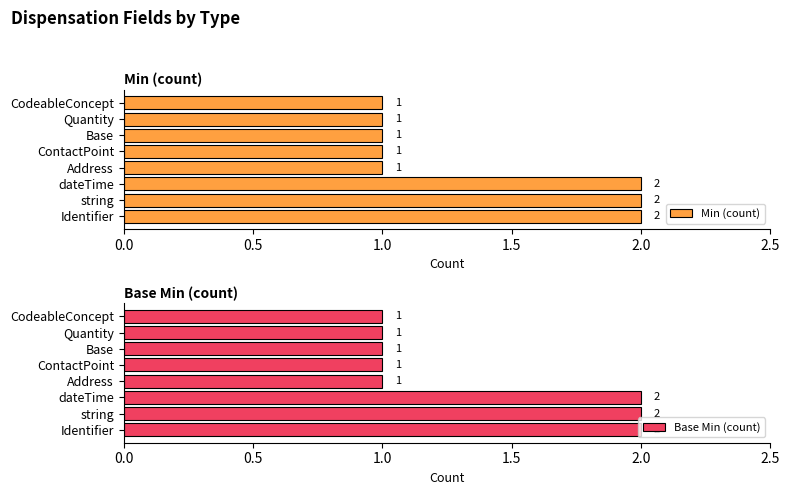

True or false: Min (count) has a value of 1 at Base.

True